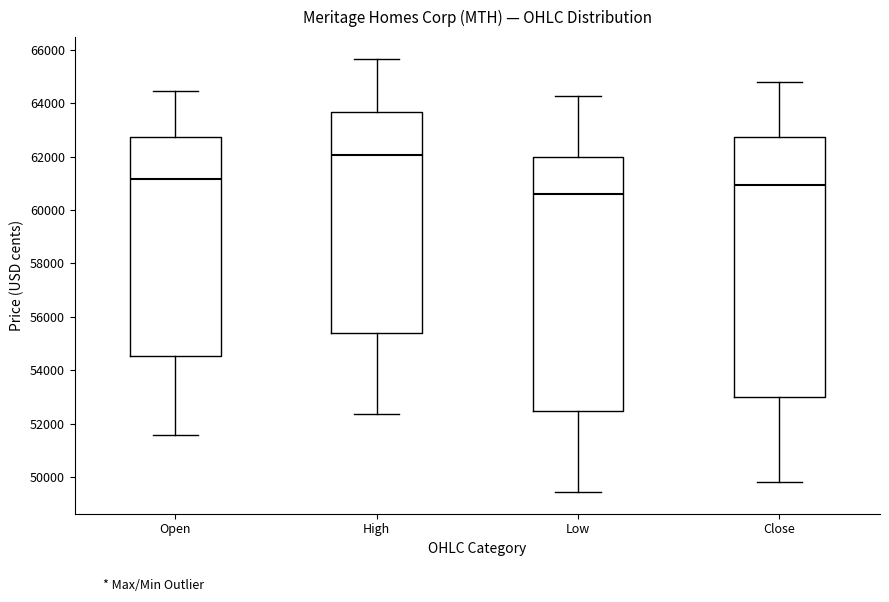

Reading left to right, read every box against the y-axis: the position of its median line, the range the box covers, and the ends of its whiskers. The values are not printed on the chart, so give them approximately, as read against the axis.

Open: median 61200, box 54600 to 62800, whiskers 51600 to 64400
High: median 62000, box 55400 to 63600, whiskers 52400 to 65600
Low: median 60600, box 52400 to 62000, whiskers 49400 to 64200
Close: median 61000, box 53000 to 62800, whiskers 49800 to 64800